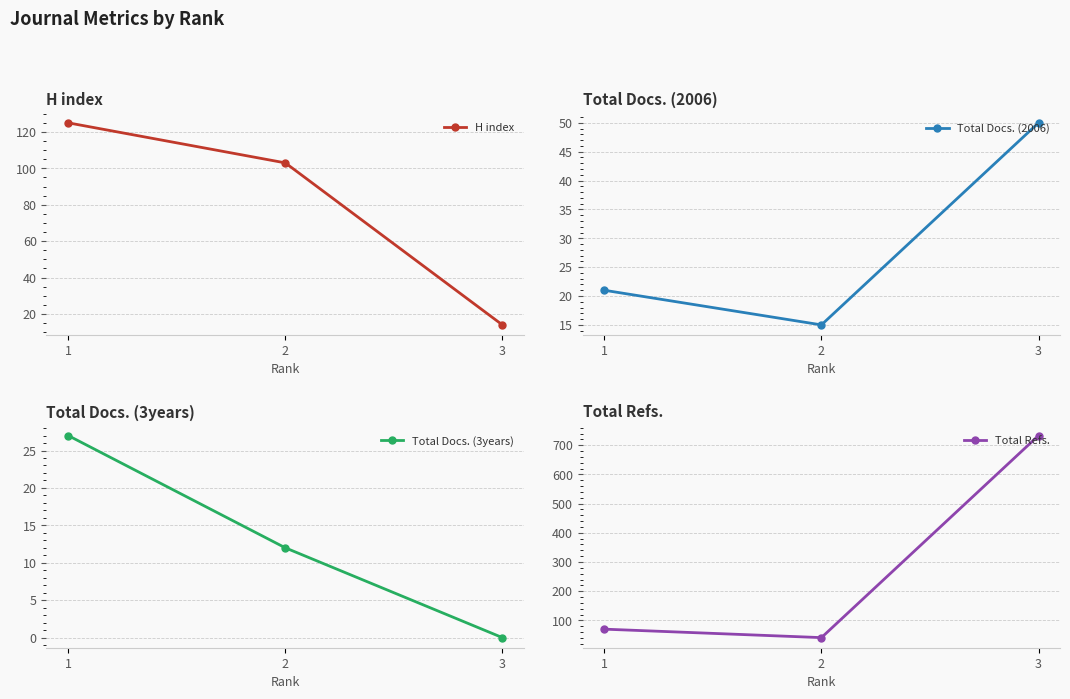

Reading left to right, list all the values displayed in this chart.

H index: 125	103	14
Total Docs. (2006): 21	15	50
Total Docs. (3years): 27	12	0
Total Refs.: 70	41	733